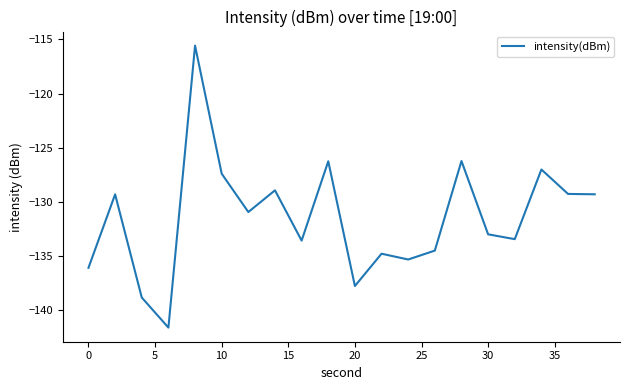

What is the difference between the maximum and minimum values?

26.0